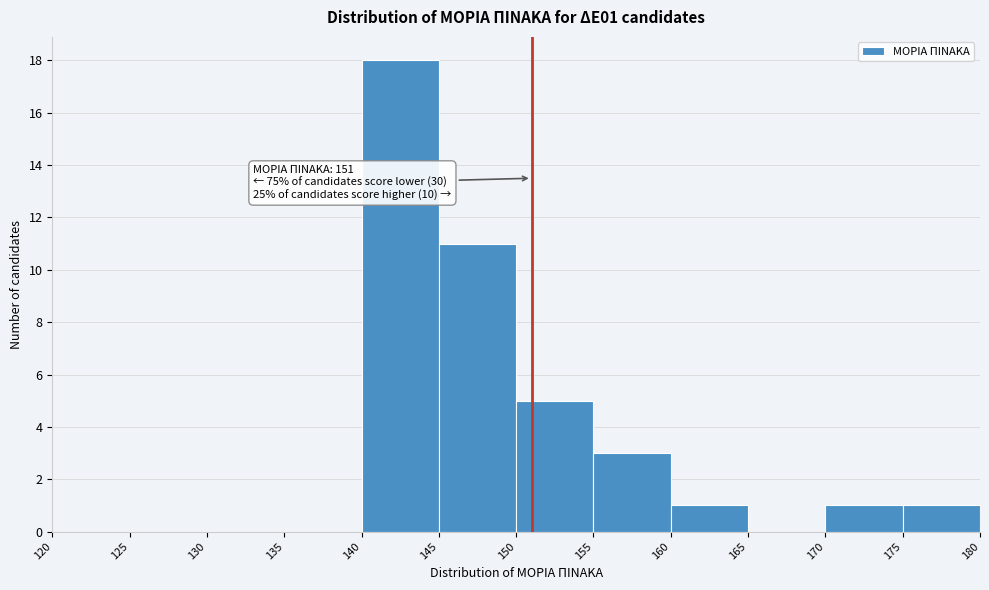

Over which range of the x-axis is the bar tallest?

140 to 145